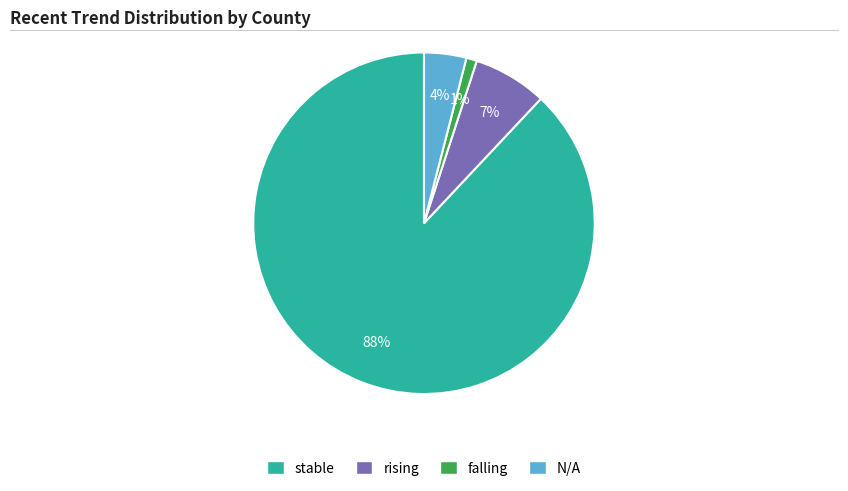

Is the sum of N/A and rising greater than half?

No